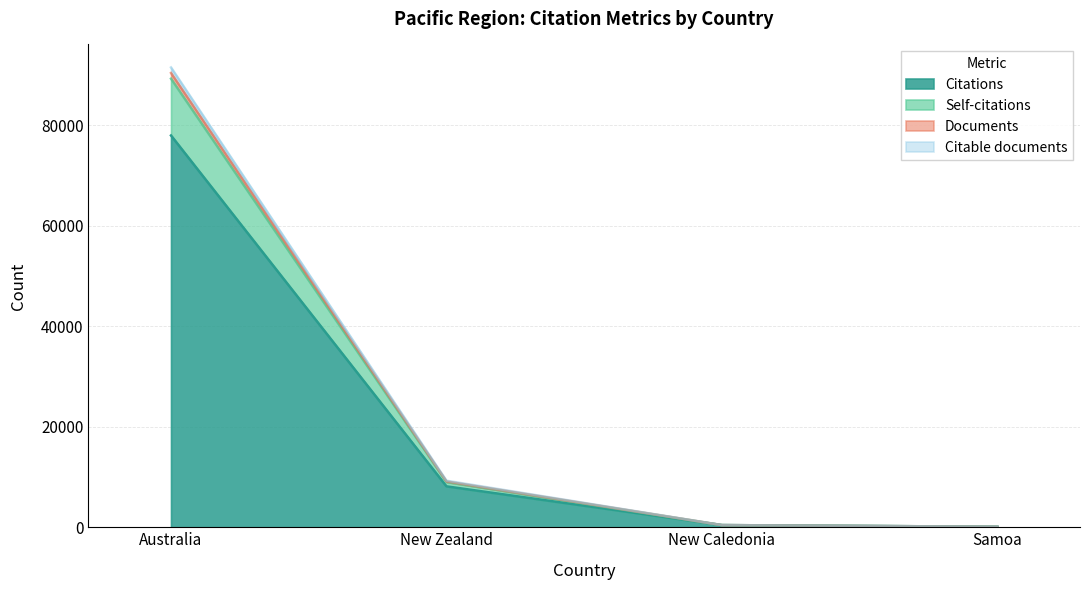

Reading left to right, what are all the values shown in this chart?

Citations: 77937	8138	430	101
Self-citations: 89233	8990	430	101
Documents: 91470	9260	432	103
Citable documents: 90370	9126	431	102